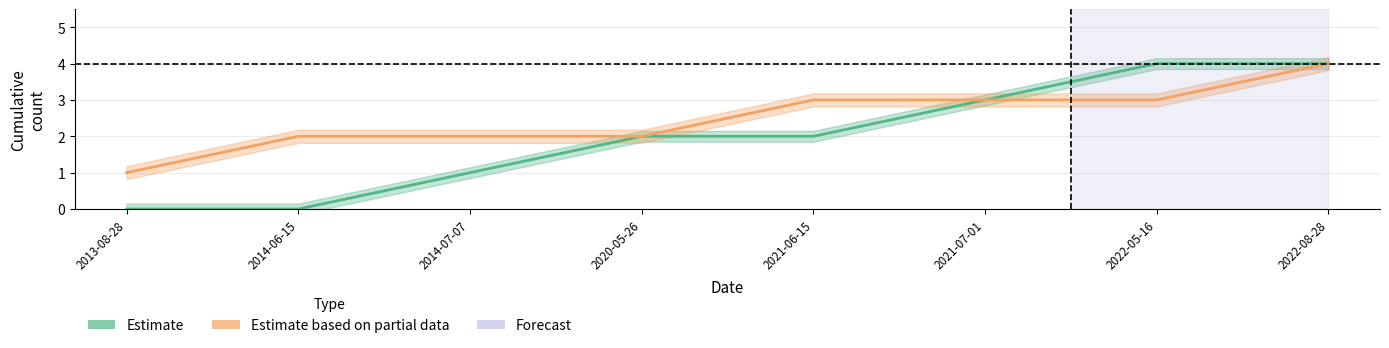

What position from the left is 2013-08-28?

1